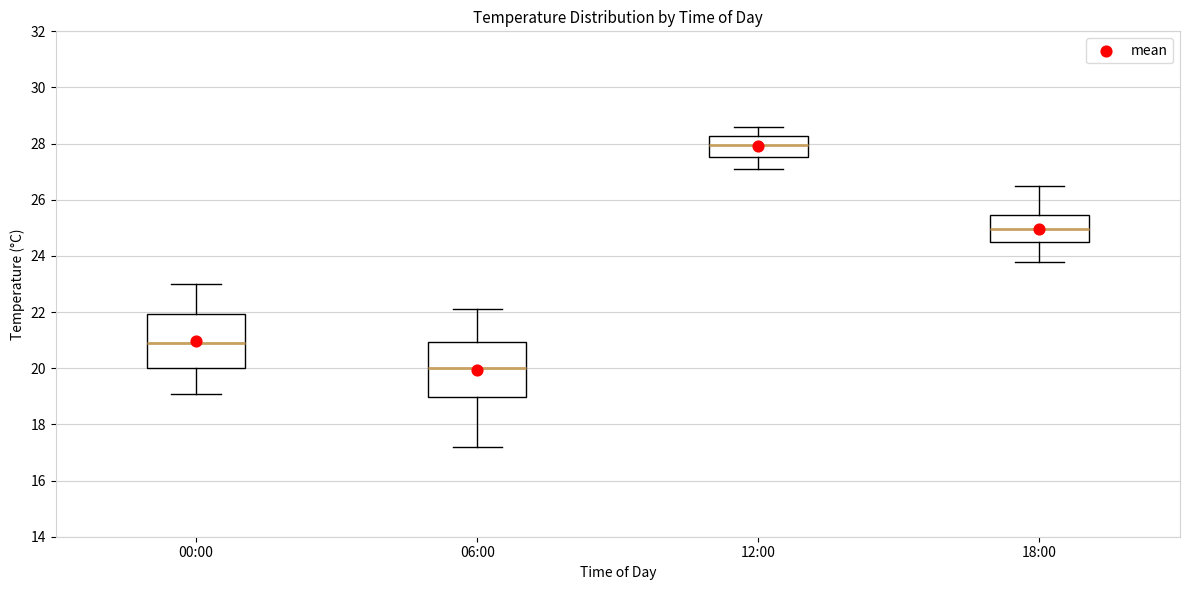

Where is the lower edge of the box for 06:00 on the y-axis? The values are not printed on the chart, so give them approximately, as read against the axis.

19.0